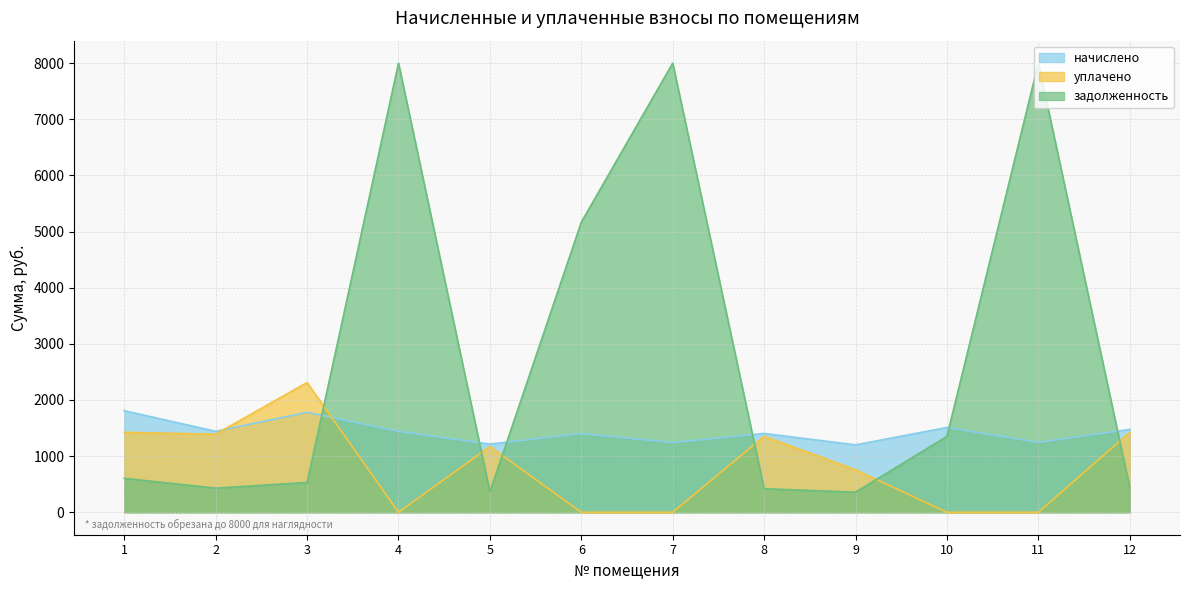

At which label is начислено closest to 1504?

10